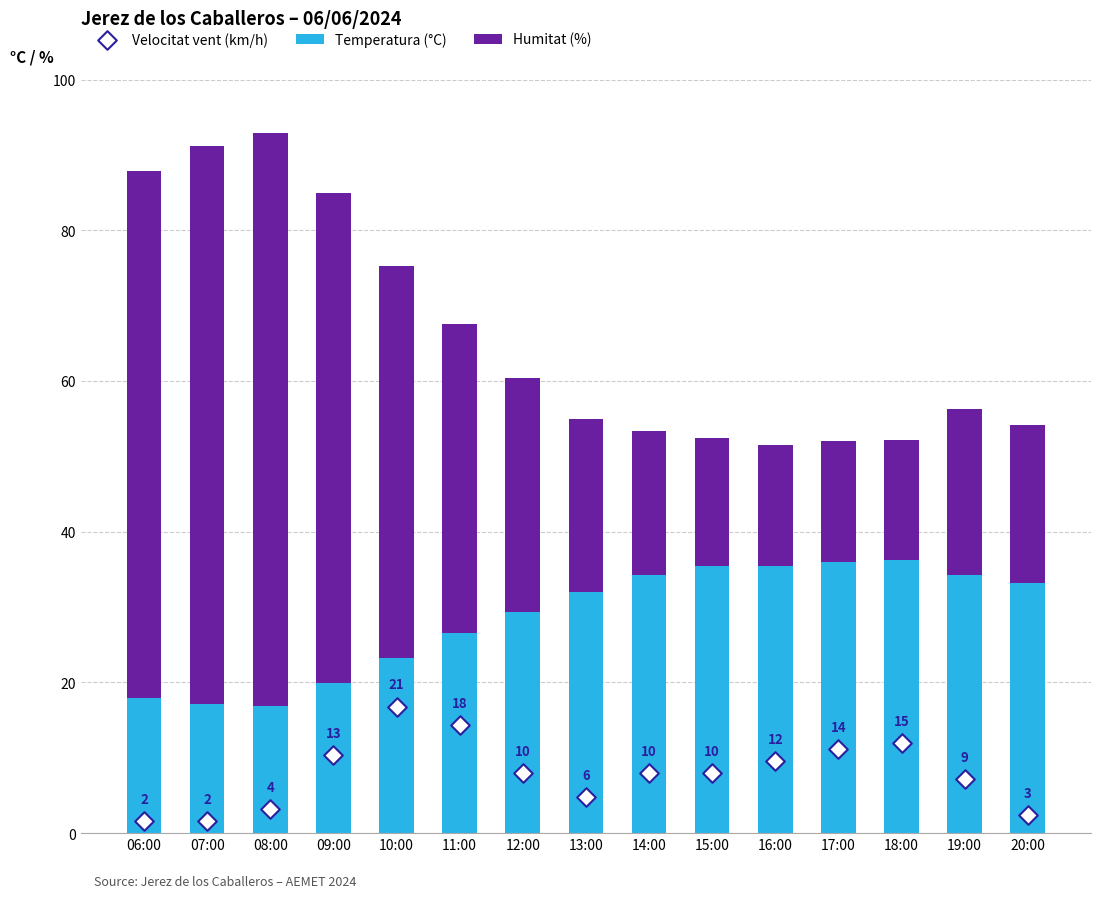

Which series contains the lowest Y value?

Humitat (%)